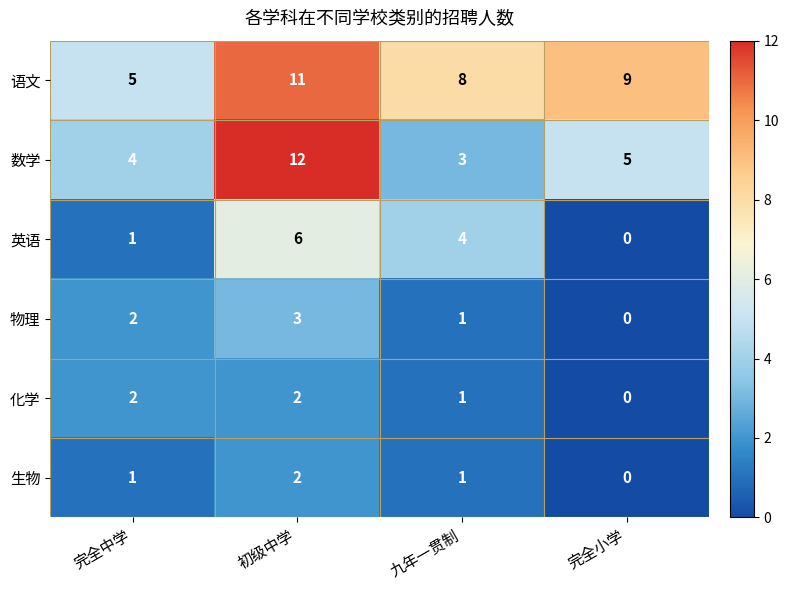

What is the average value of the 英语 series?

3